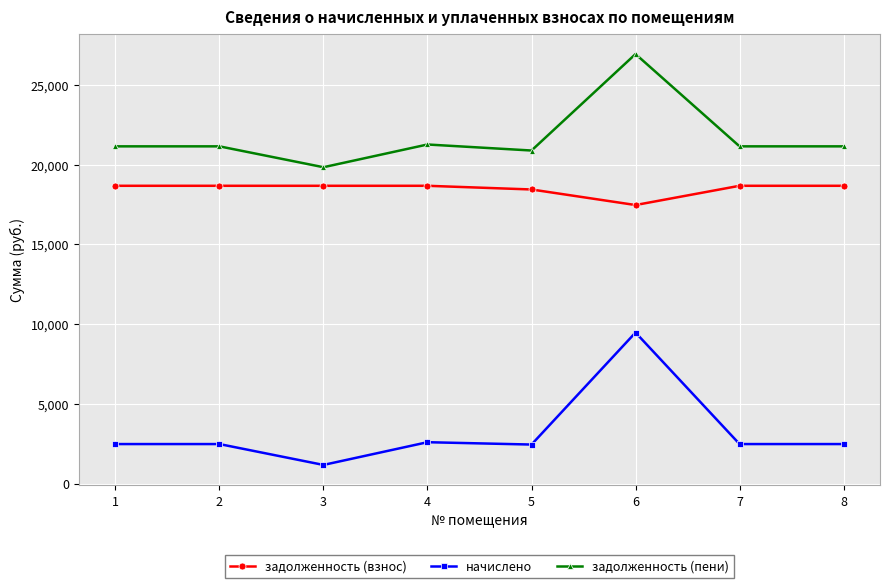

What are all the series names shown in the legend?

задолженность (взнос), начислено, задолженность (пени)